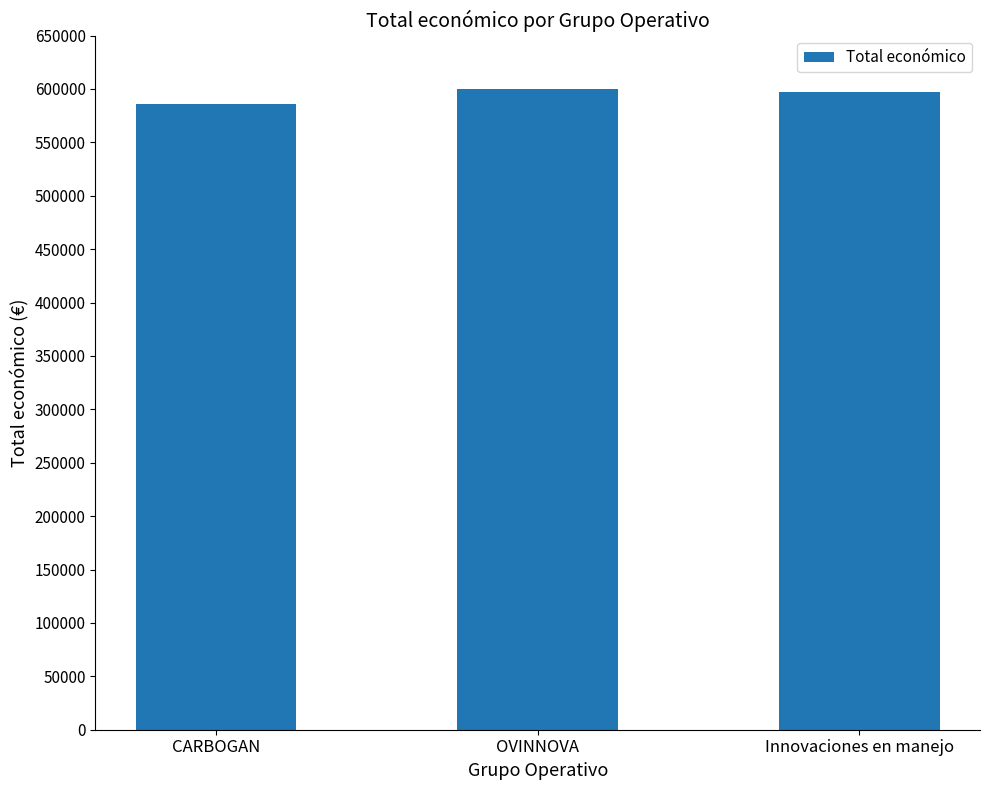

How many values are below 597171?

1